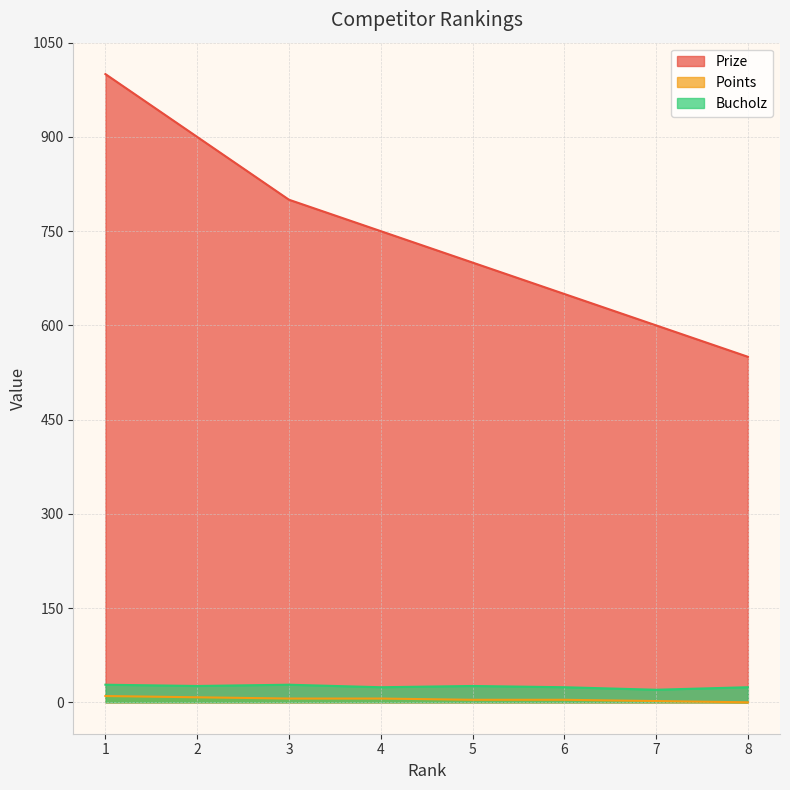

At which label does Prize first exceed 750?

1